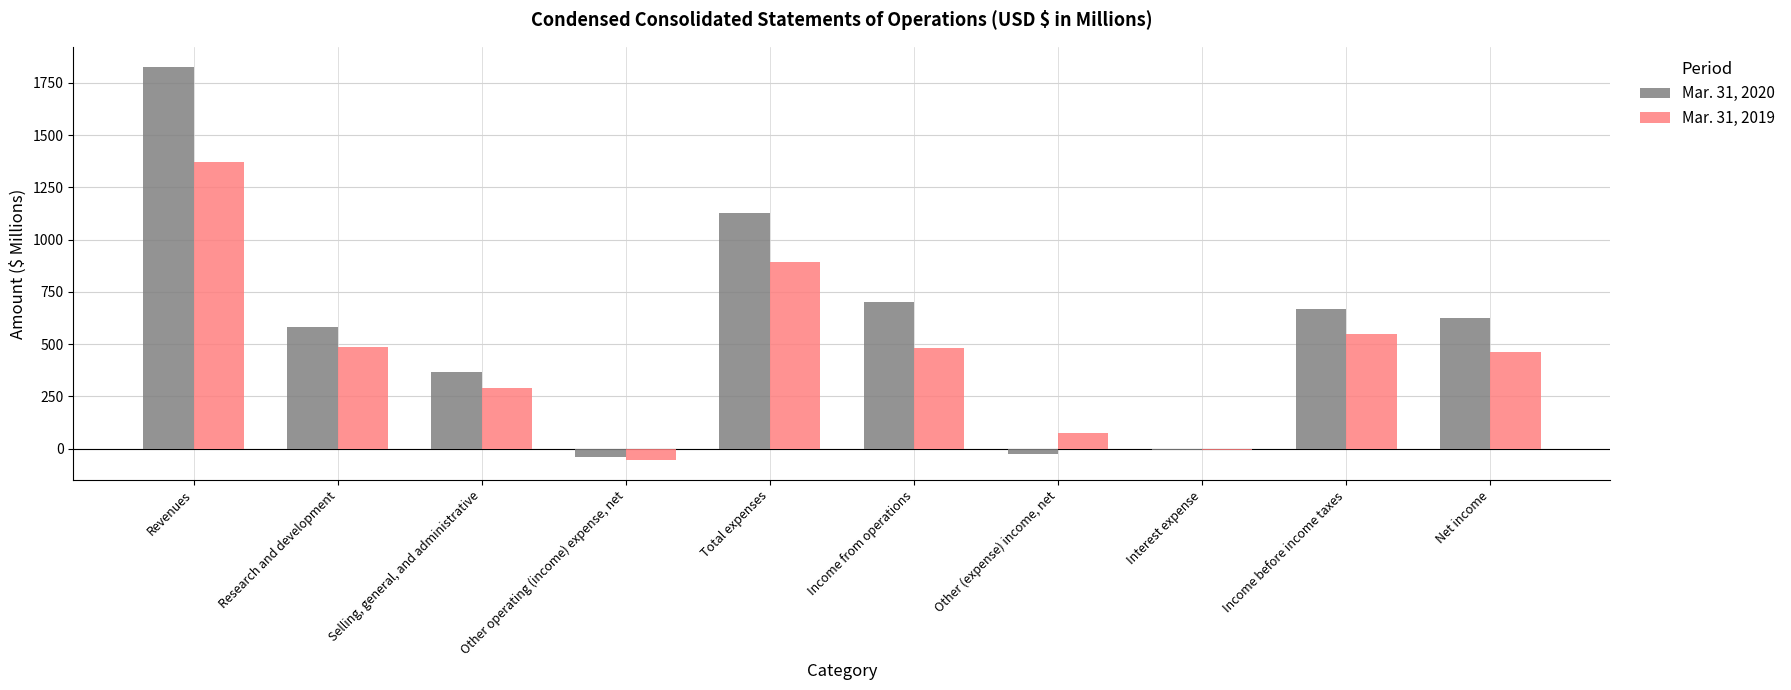

Is the value of Mar. 31, 2019 at Research and development greater than the value of Mar. 31, 2020 at Other operating (income) expense, net?

Yes